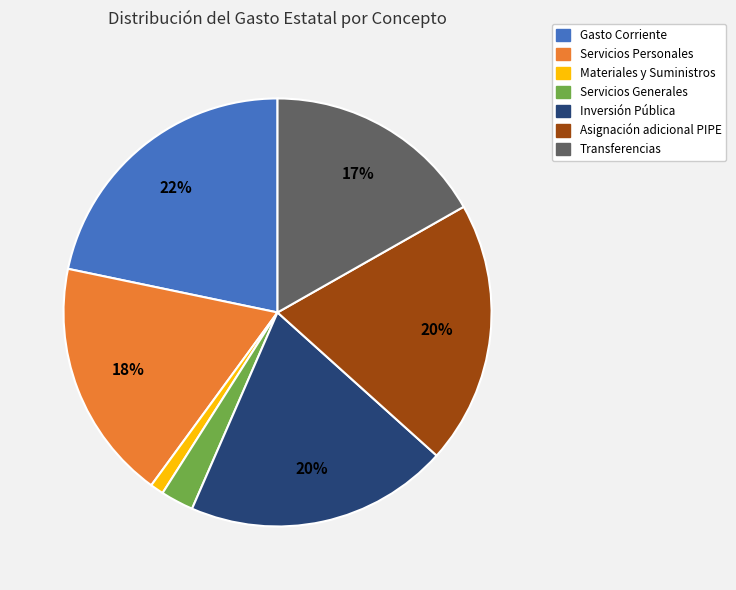

Does any single category account for the majority?

No